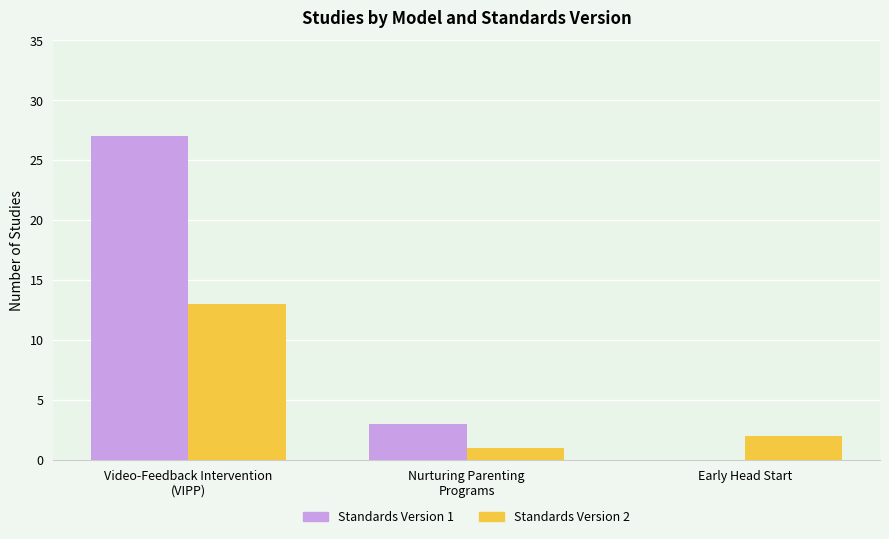

True or false: Standards Version 2 has a value of 1 at Nurturing Parenting
Programs.

True